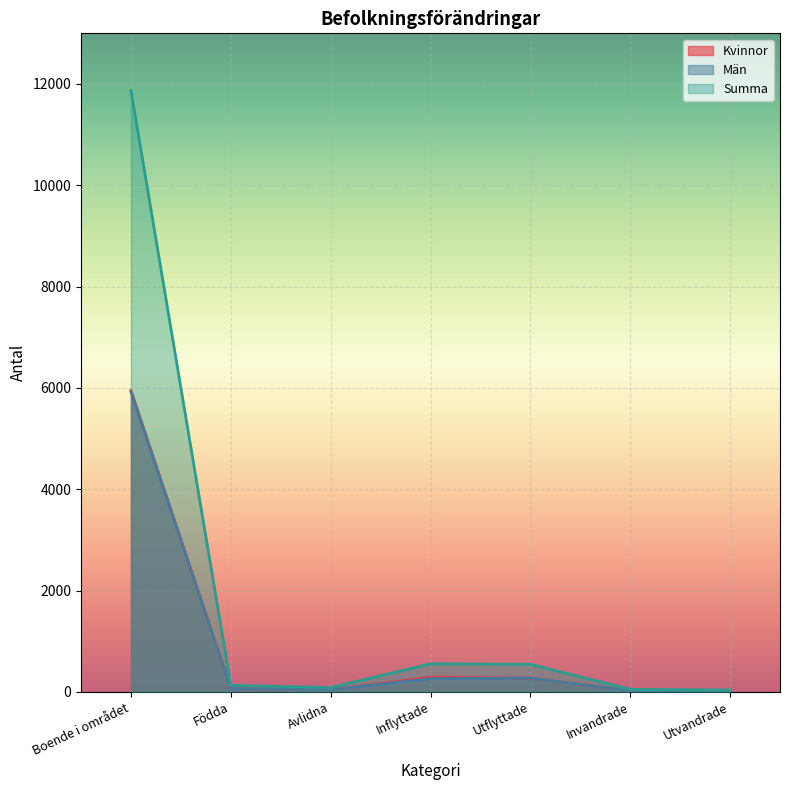

Is it true that Kvinnor equals 42 at Avlidna?

True